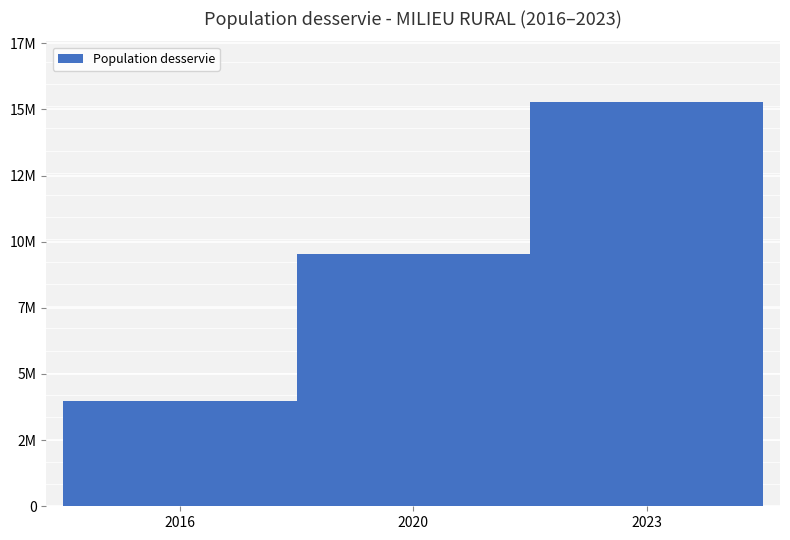

What is the value of the 1st bar from the left?

3962087.0